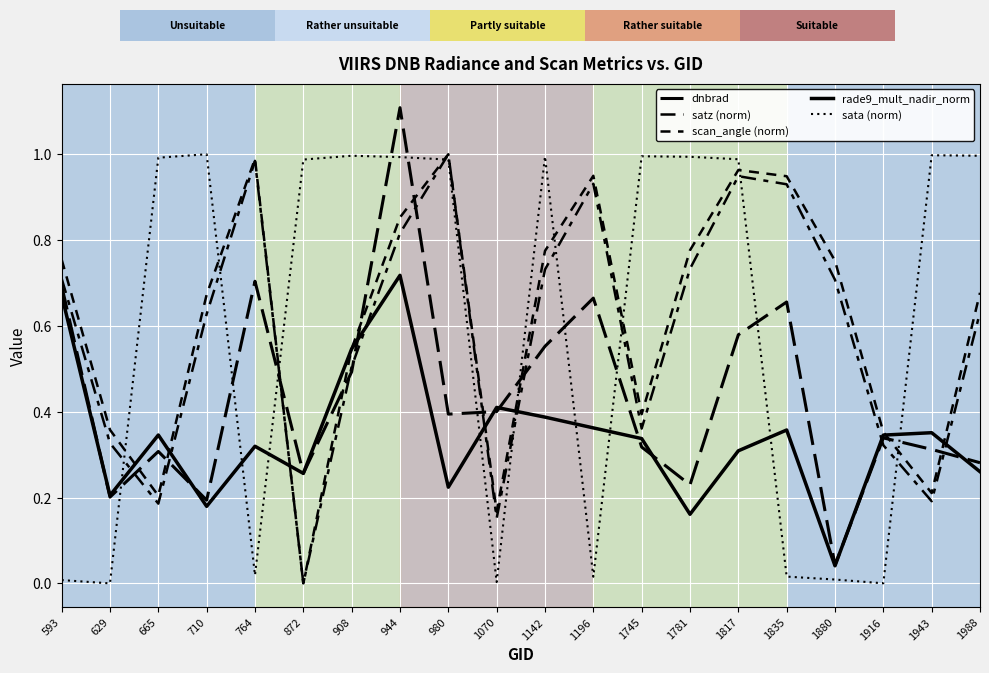

Where is the first local maximum for rade9_mult_nadir_norm?

665